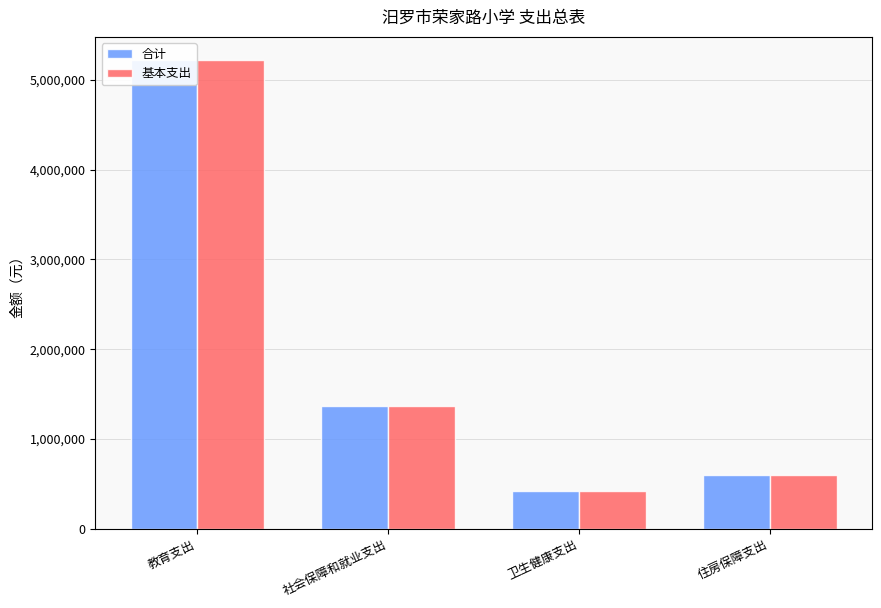

What is the total value across all series at 教育支出?

10431022.1